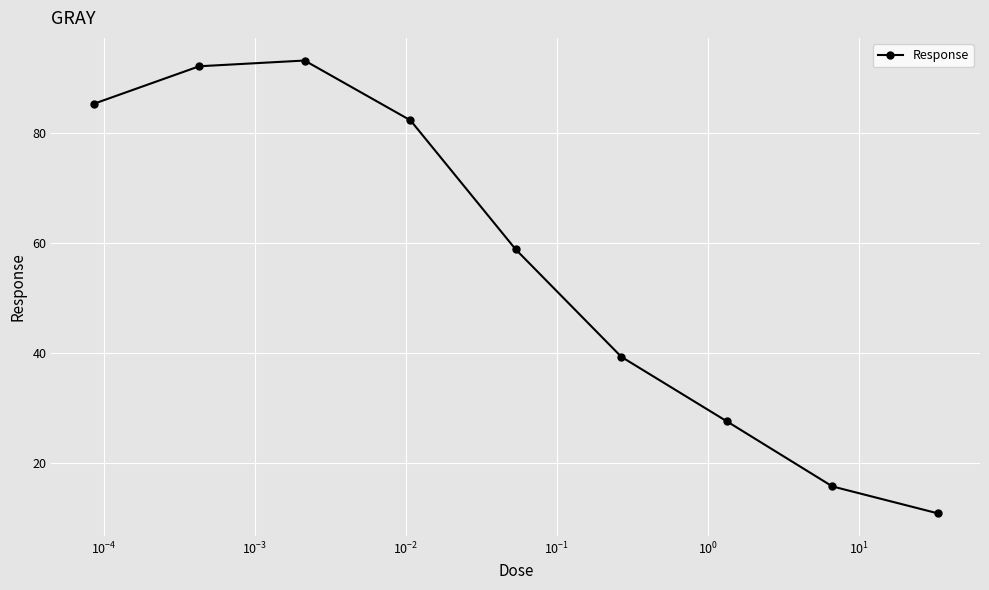

What is the greatest value displayed?

93.1